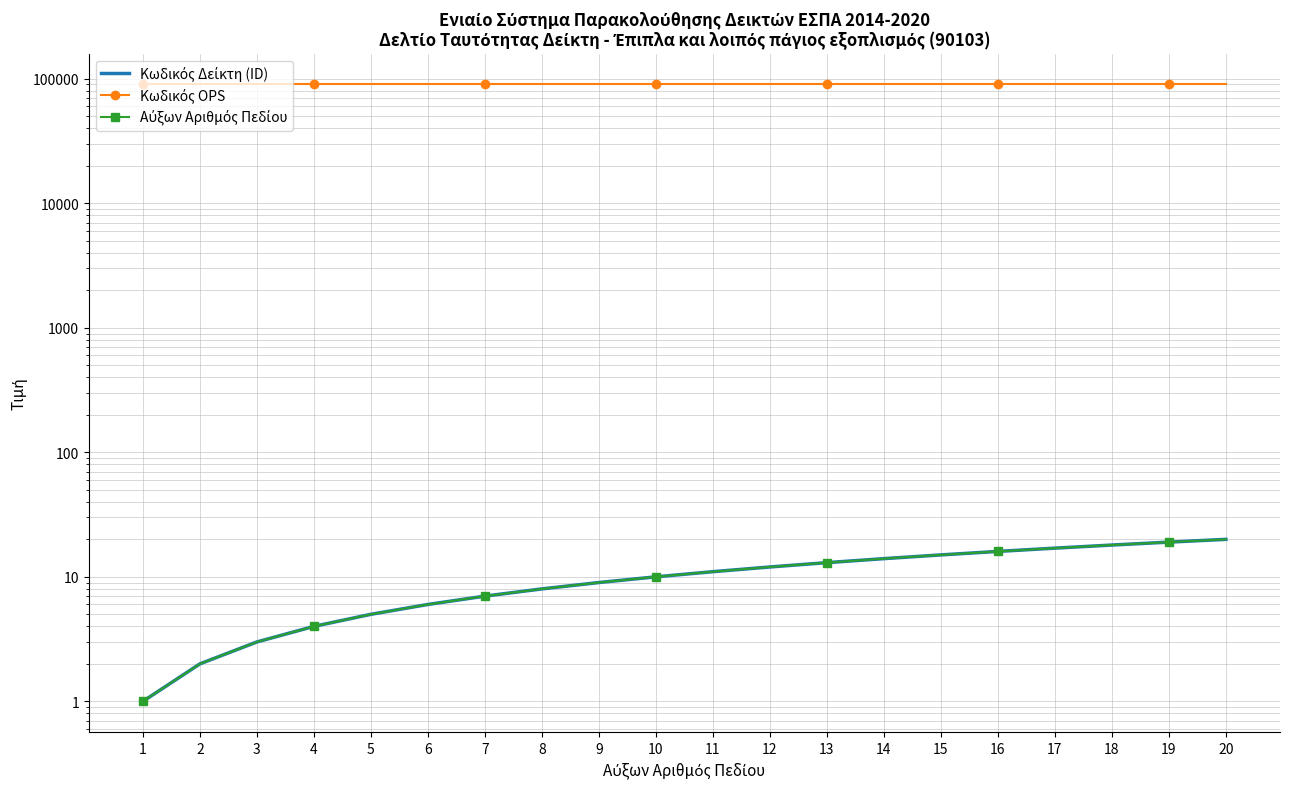

Reading left to right, what are all the values shown in this chart?

Κωδικός Δείκτη (ID): 1	2	3	4	5	6	7	8	9	10	11	12	13	14	15	16	17	18	19	20
Κωδικός OPS: 90103	90103	90103	90103	90103	90103	90103	90103	90103	90103	90103	90103	90103	90103	90103	90103	90103	90103	90103	90103
Αύξων Αριθμός Πεδίου: 1	2	3	4	5	6	7	8	9	10	11	12	13	14	15	16	17	18	19	20